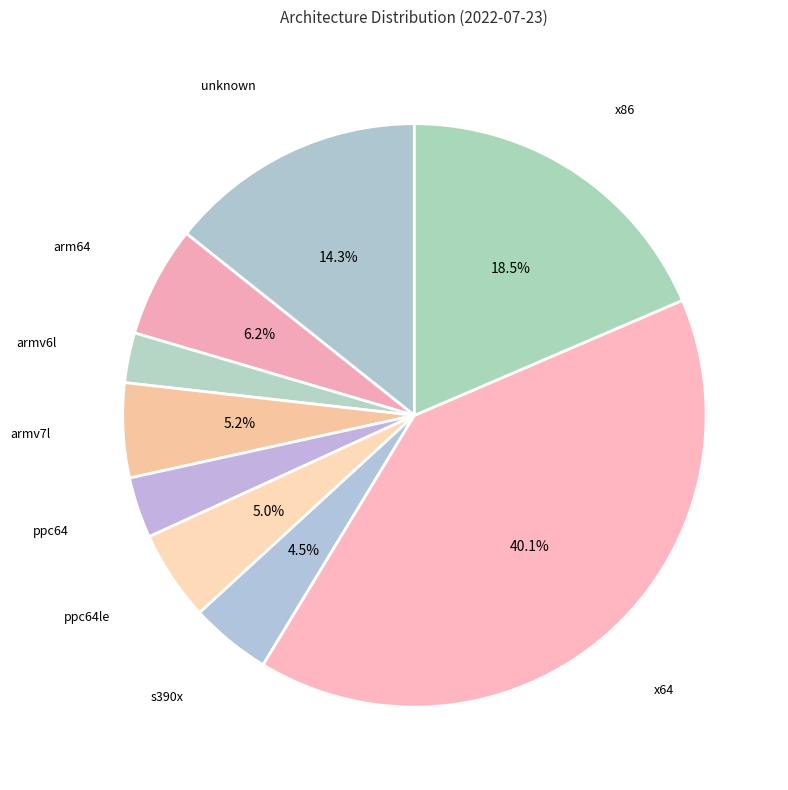

Combined, do arm64 and unknown account for over 50%?

No